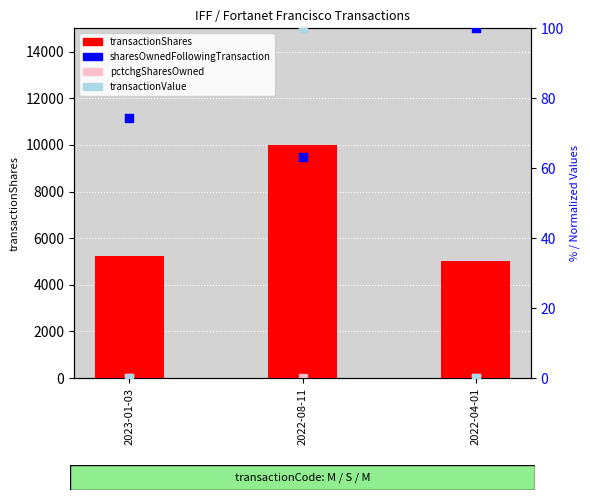

What are all the series names shown in the legend?

transactionShares, pctchgSharesOwned, sharesOwnedFollowingTransaction, transactionValue